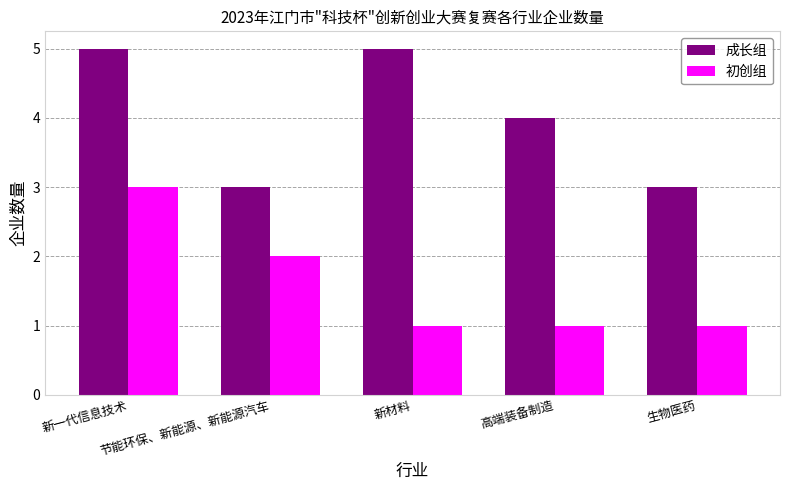

Is it true that 初创组 equals 2 at 节能环保、新能源、新能源汽车?

True